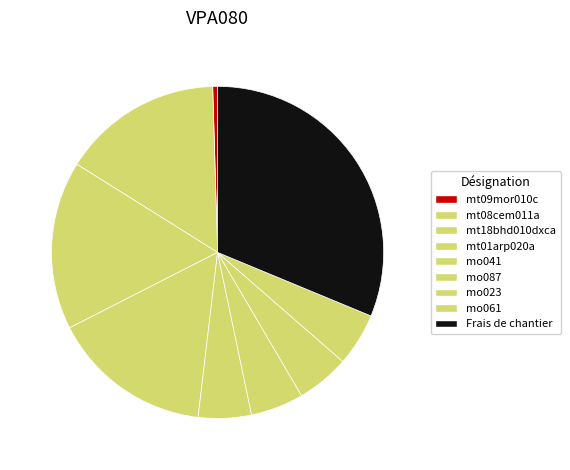

To the nearest percent, what is the combined percentage of mo041 and mt18bhd010dxca?

22%